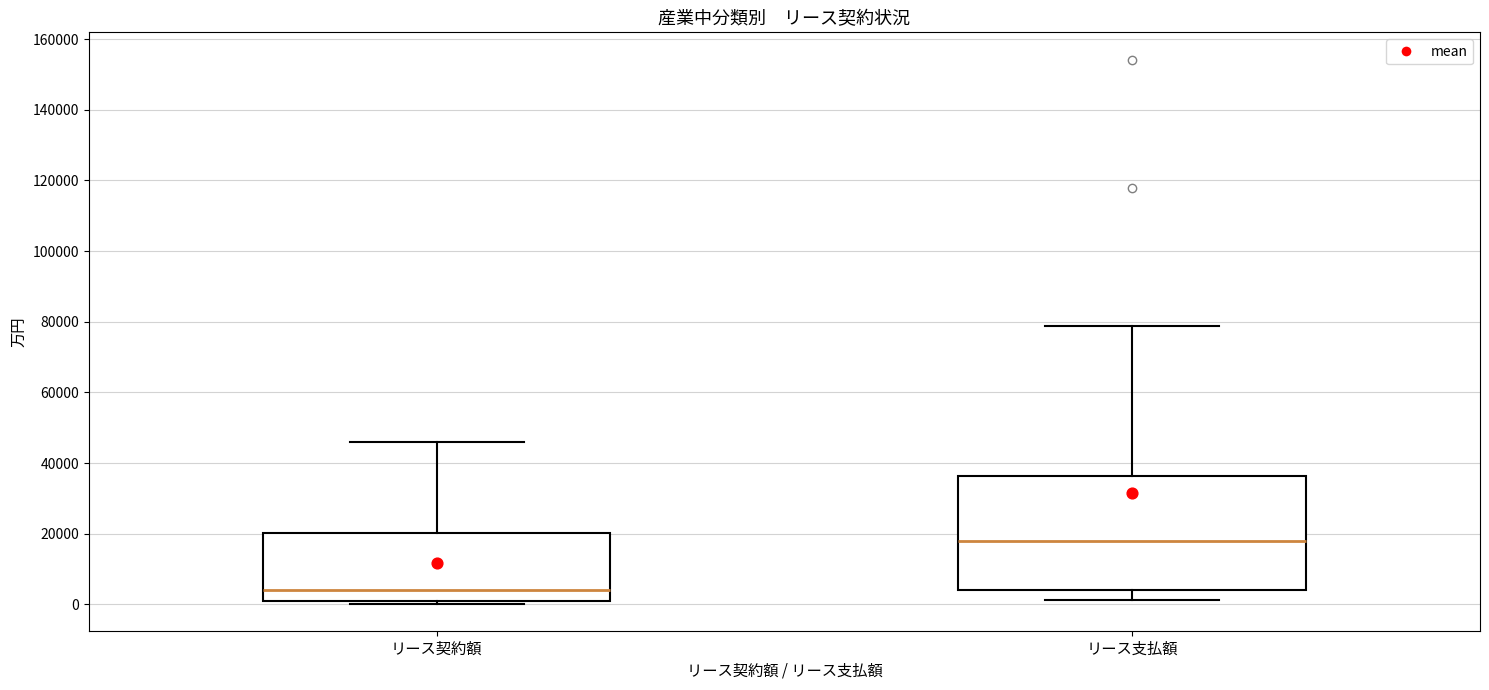

Reading left to right, transcribe this box plot: for each box, give where its median line is, the range the box spans, and where its two whiskers end, as read against the y-axis. The values are not printed on the chart, so give them approximately, as read against the axis.

リース契約額: median 4000, box 2000 to 20000, whiskers 0 to 46000
リース支払額: median 18000, box 4000 to 36000, whiskers 2000 to 78000